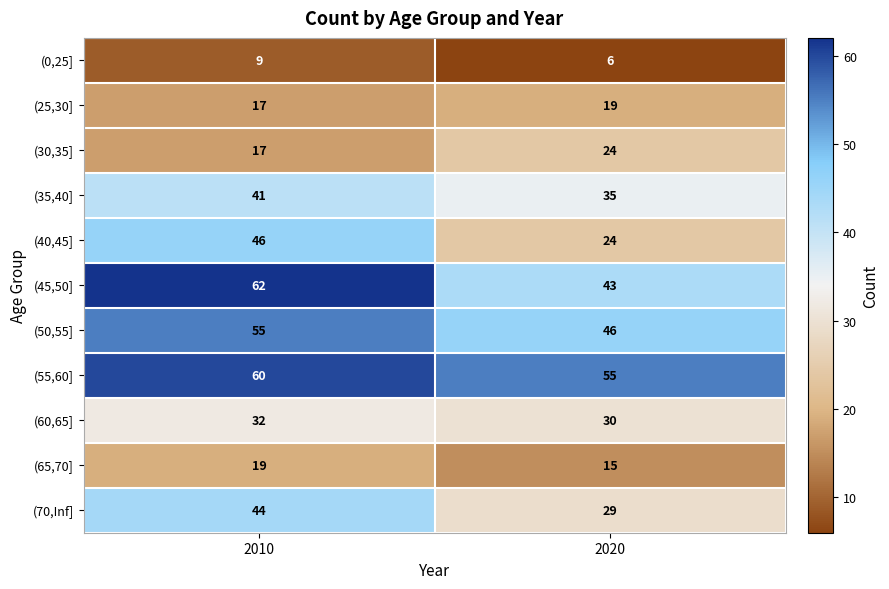

At how many categories does at least one series exceed 36?

2